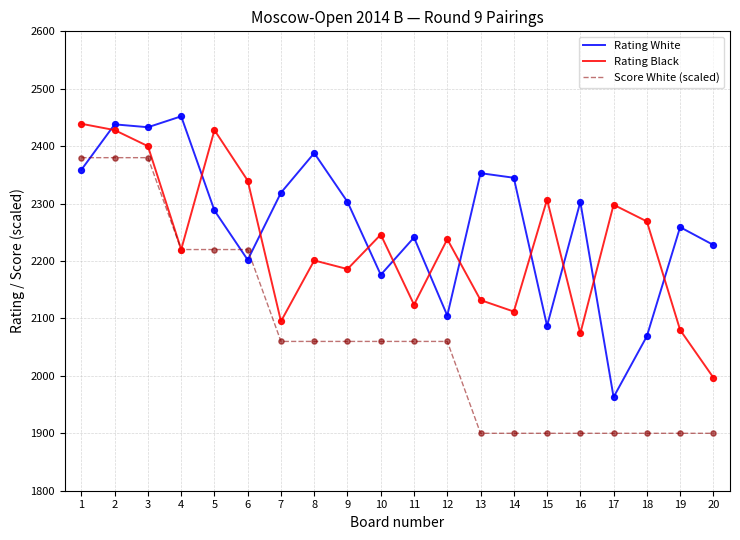

What is the total value across all series at 13?

6385